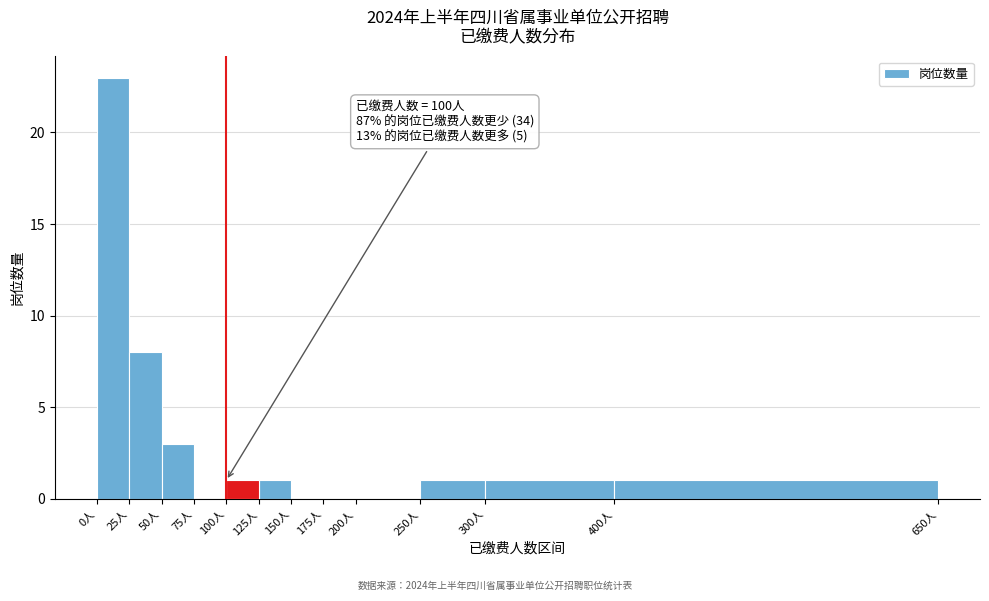

Over which range of the x-axis is the bar tallest?

0 to 25